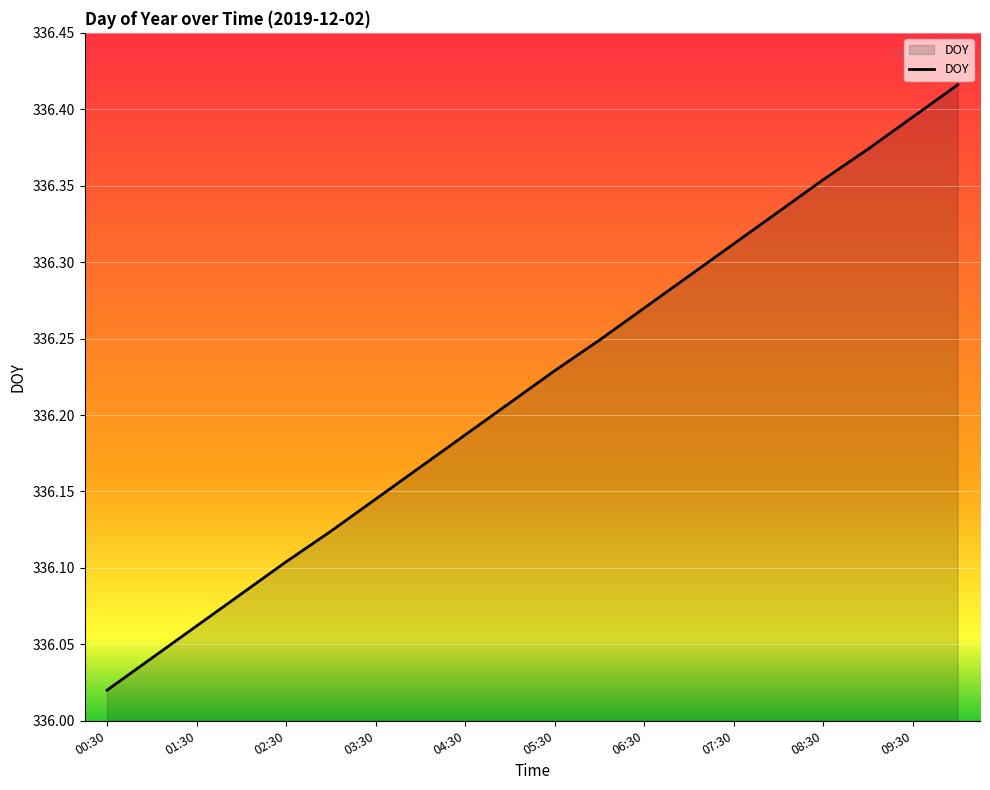

What is the difference between the maximum and minimum values?

0.4